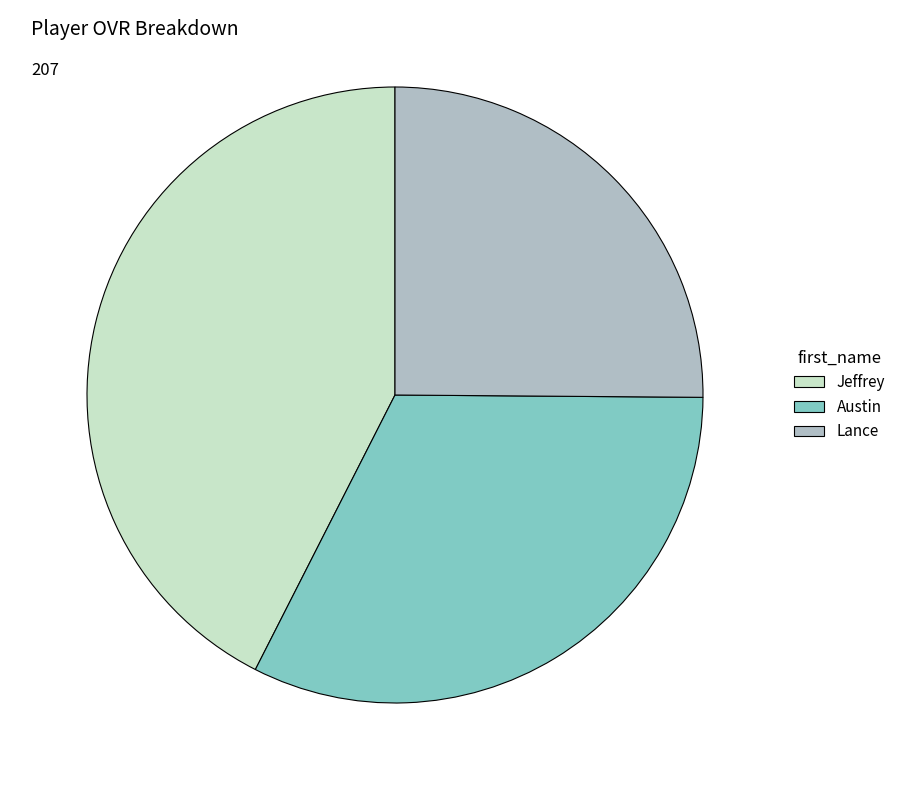

Which has a higher value, Jeffrey or Lance?

Jeffrey